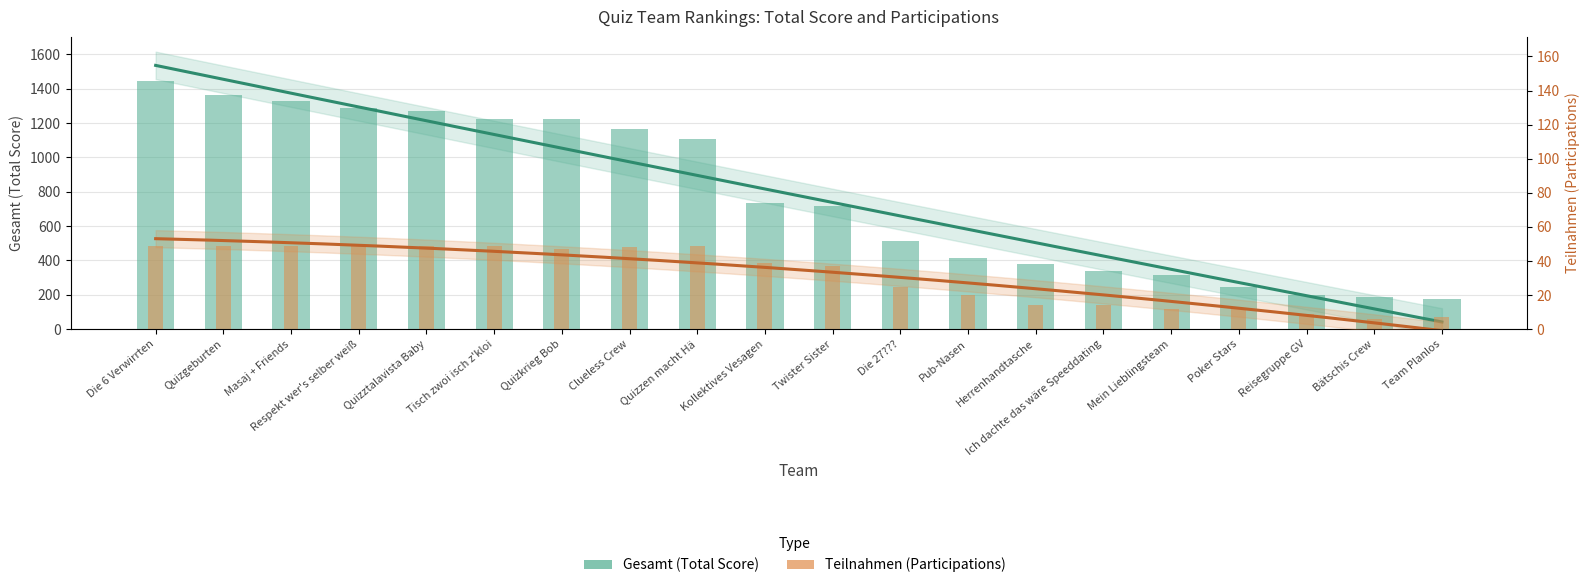

What position from the right is Ich dachte das wäre Speeddating?

6